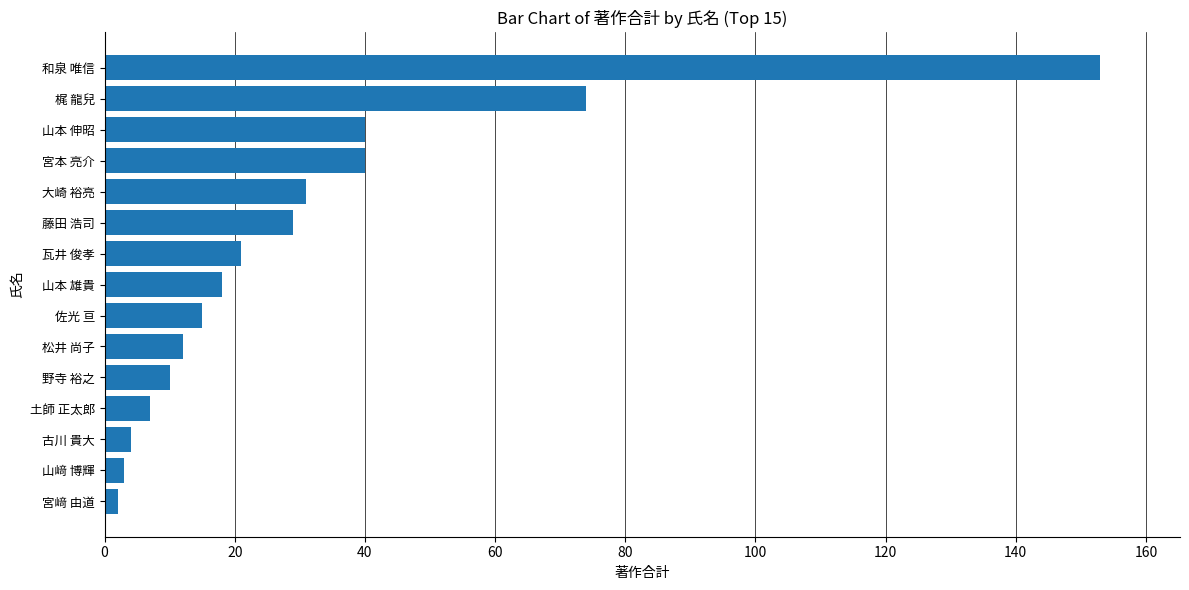

True or false: the data shows 29 at 藤田 浩司.

True